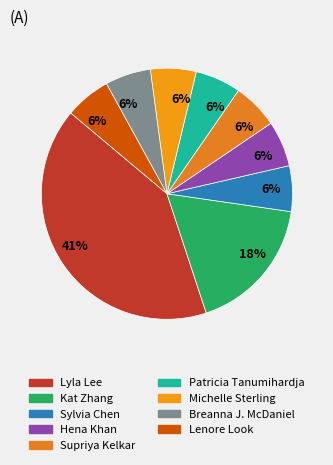

Count the number of slices in the pie.

9